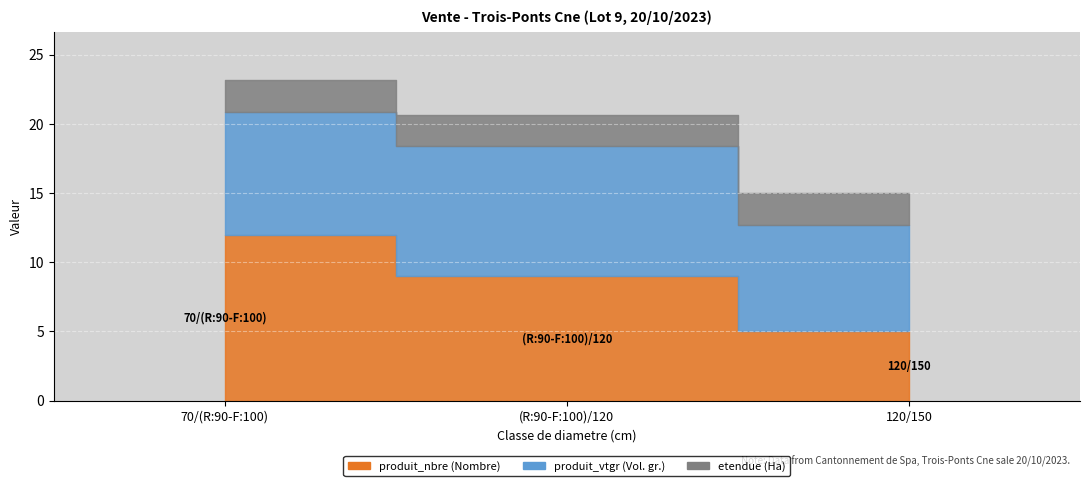

Is the value of produit_vtgr at 120/150 greater than the value of etendue at 70/(R:90-F:100)?

Yes